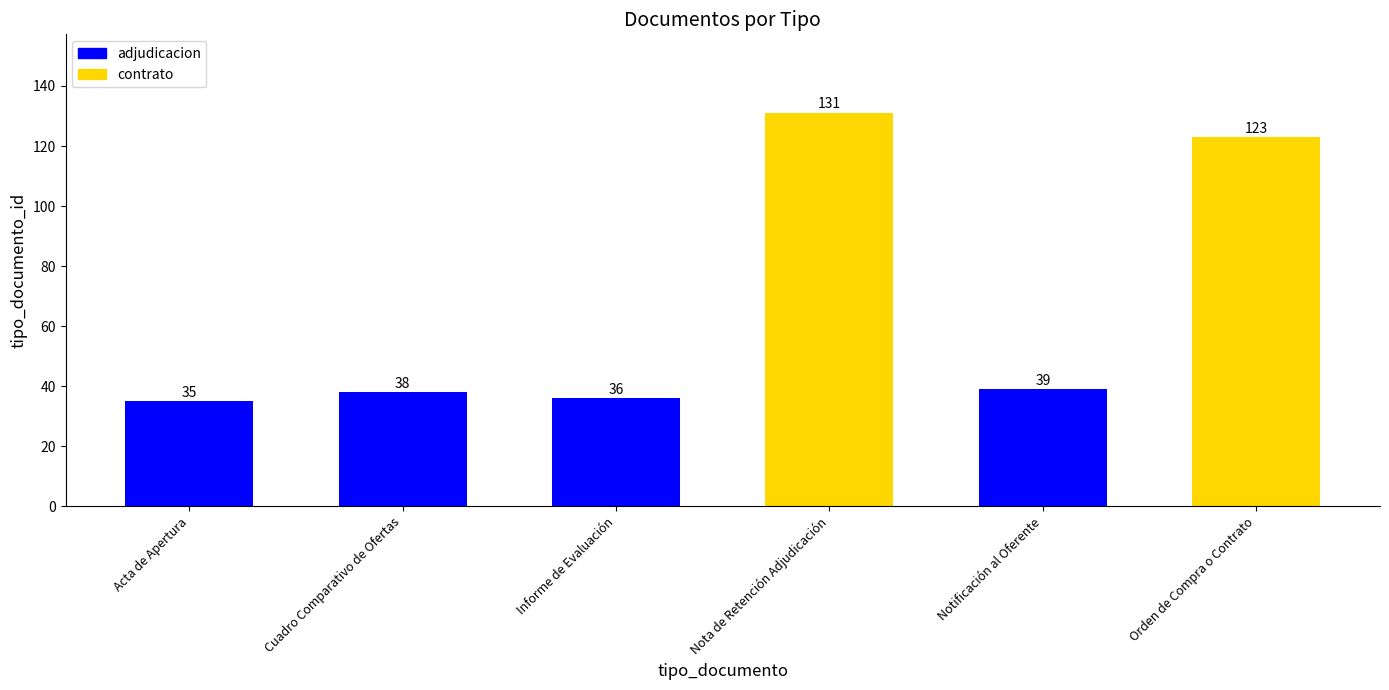

How many values are below 39?

3